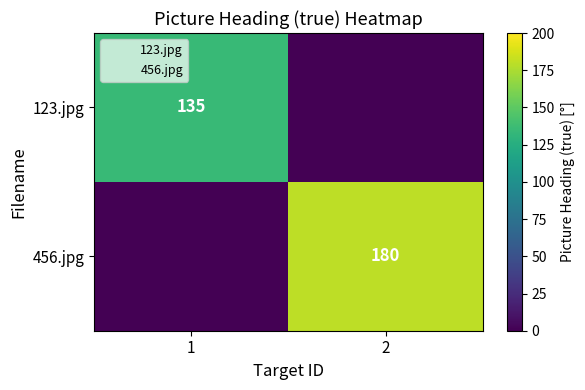

The value of 456.jpg at 2 is 180. True or false?

True